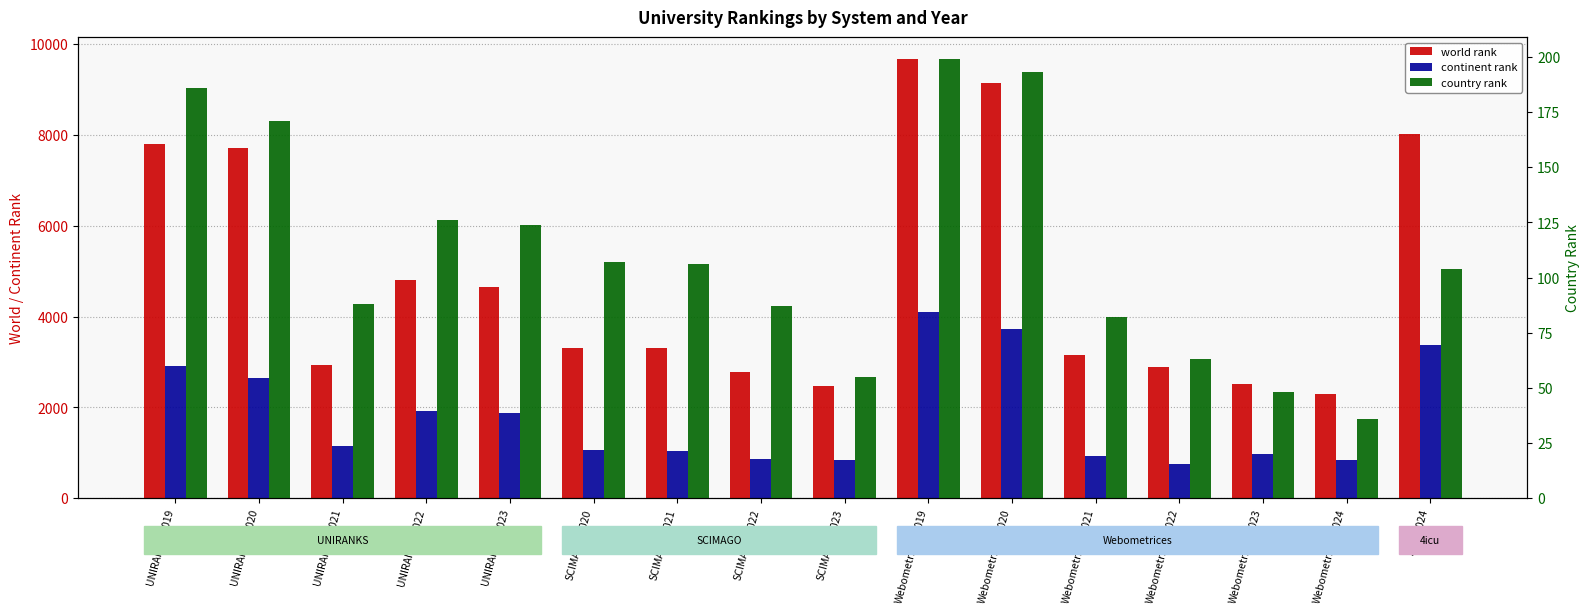

Reading right to left, transcribe all the data shown in this chart.

world rank: 8018	2293	2521	2880	3142	9149	9666	2477	2780	3307	3313	4644	4810	2938	7719	7789
continent rank: 3371	846	964	750	931	3716	4103	836	854	1050	1052	1884	1924	1140	2638	2918
country rank: 104	36	48	63	82	193	199	55	87	106	107	124	126	88	171	186